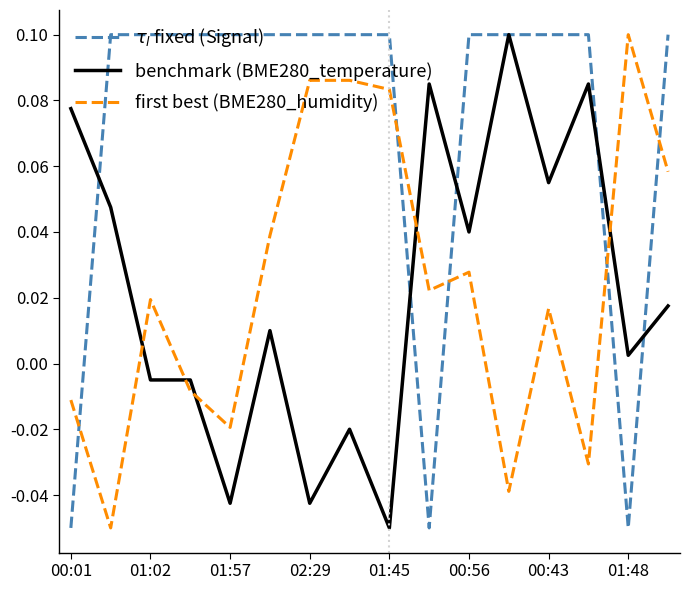

Which series ends up on top after the final intersection of benchmark (BME280_temperature) and first best (BME280_humidity)?

first best (BME280_humidity)